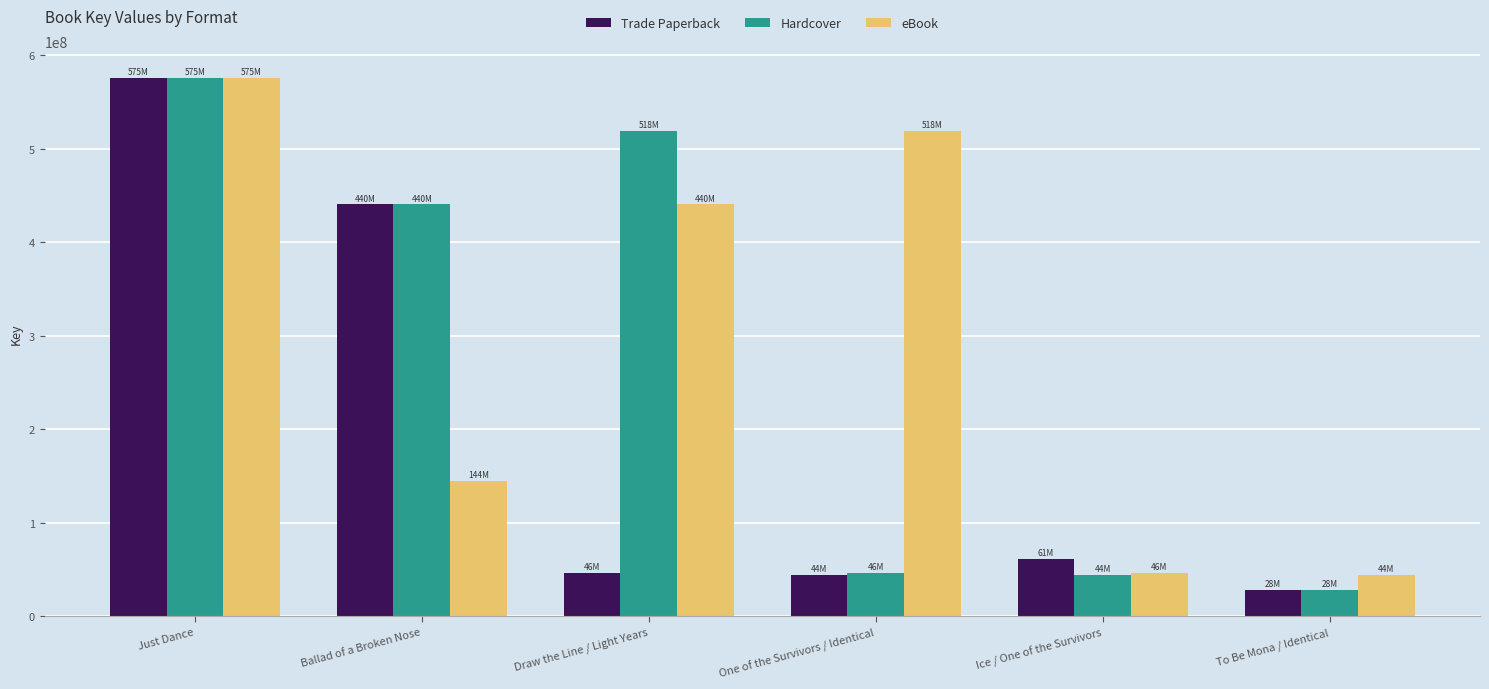

What is the total value across all series at Ice / One of the Survivors?

152700215